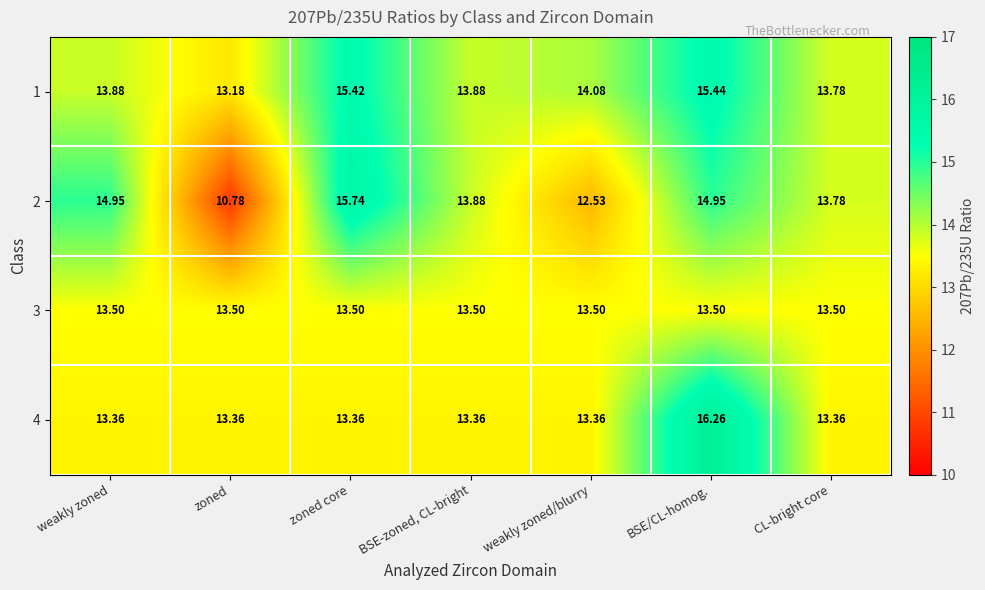

Which category has the highest value across all series?

BSE/CL-homog.